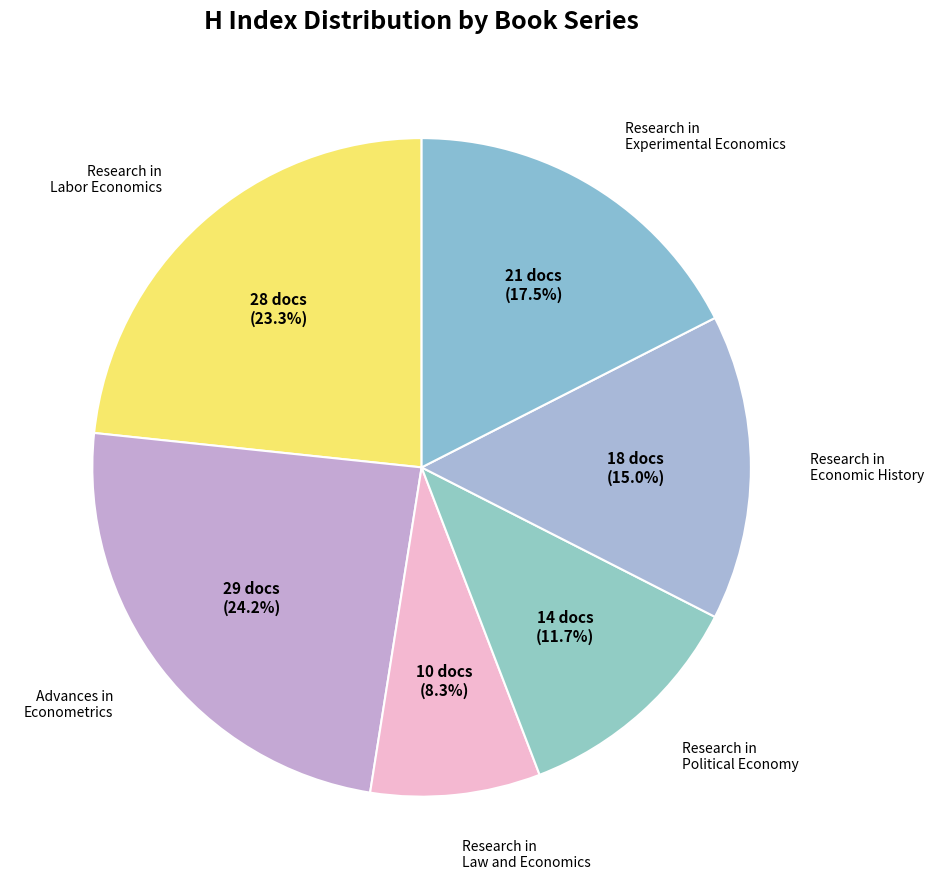

How many slices are in this pie chart?

6